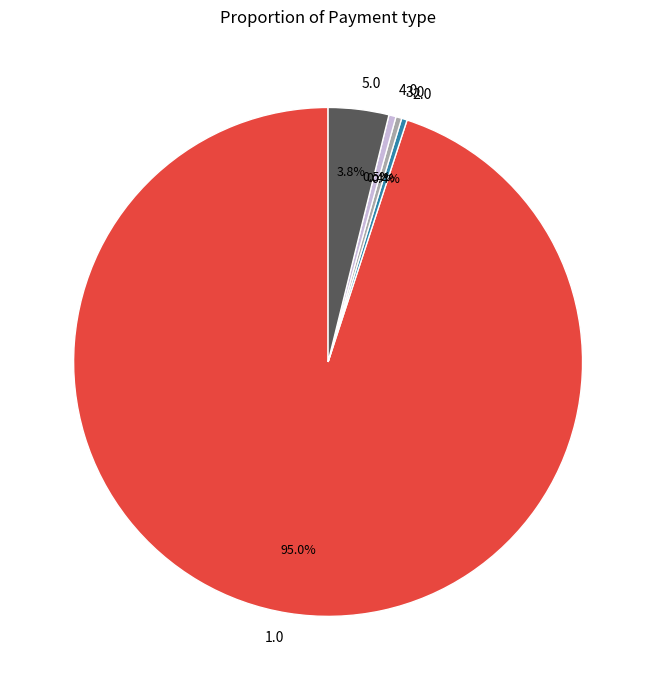

How many segments does this pie chart have?

5